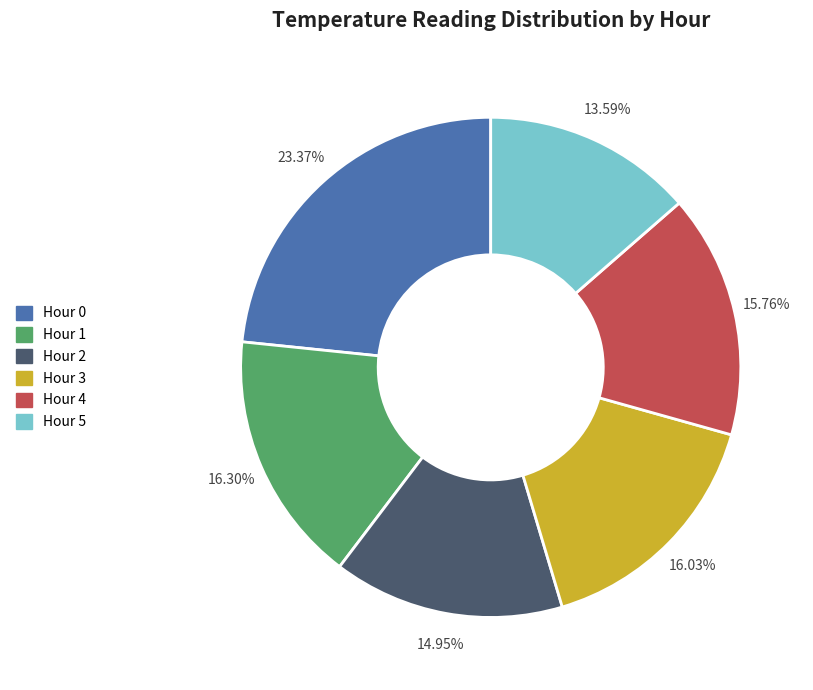

What is the ratio of the value at Hour 4 to the value at Hour 5?

1.2